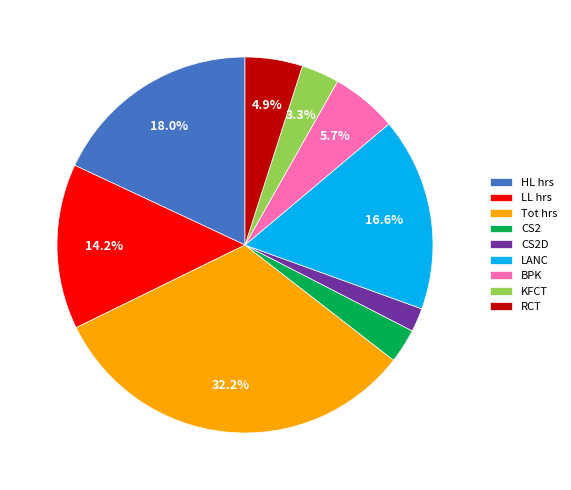

Which slice is the smallest?

CS2D